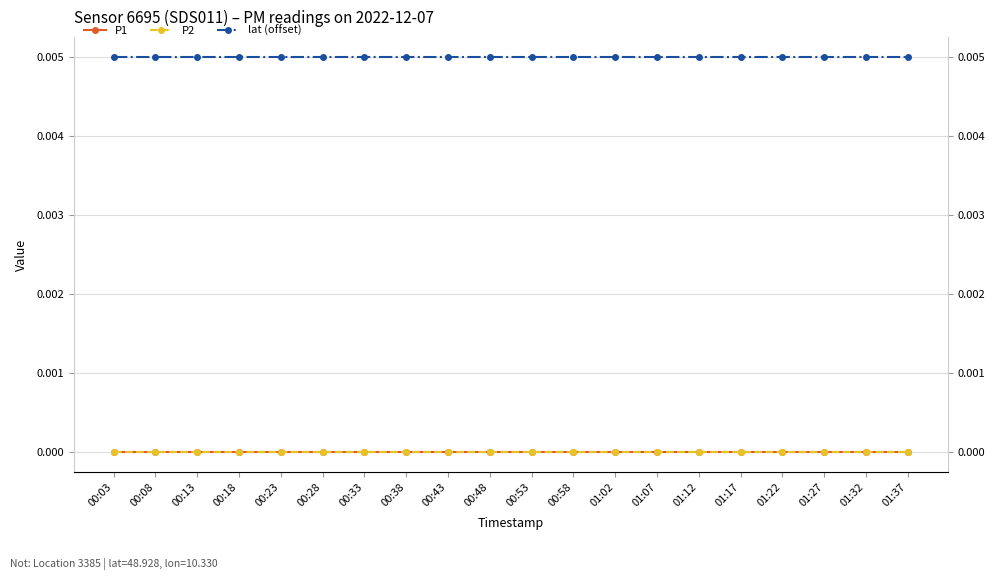

Which series has the largest total across all categories?

lat (offset)